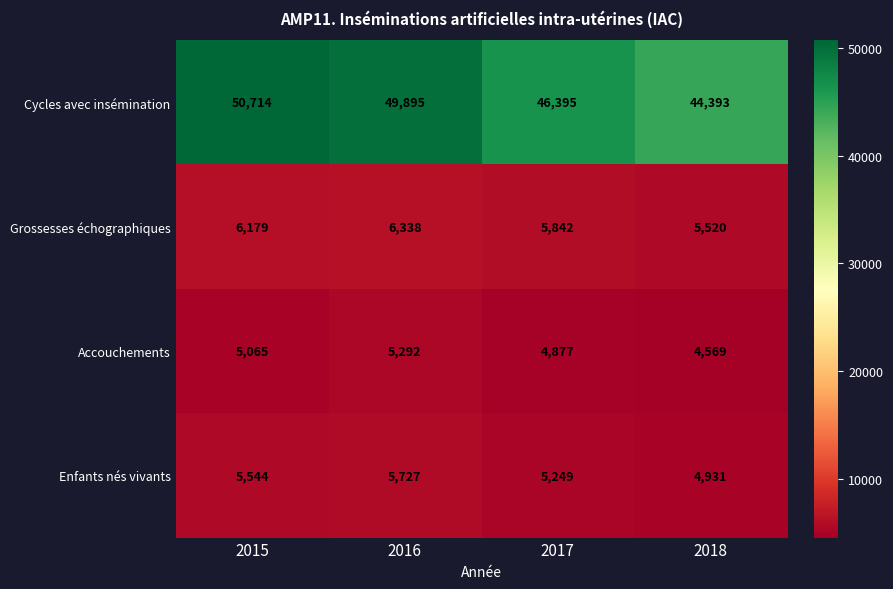

Is it true that Grossesses échographiques equals 11019 at 2015?

False